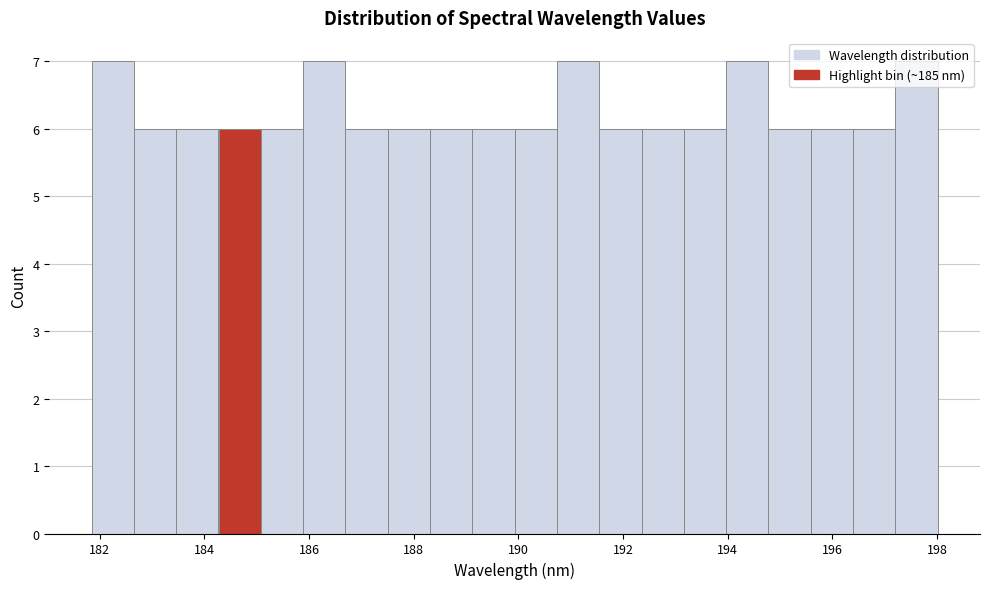

Reading left to right, transcribe this chart: for each bar, give the range it covers on the x-axis and its height. Neither the bar edges nor the heights are printed on the chart, so give them approximately, as read against the axes.

181.8 to 182.6: 7
182.6 to 183.4: 6
183.4 to 184.2: 6
184.2 to 185.0: 6
185.0 to 185.8: 6
185.8 to 186.6: 7
186.6 to 187.6: 6
187.6 to 188.4: 6
188.4 to 189.2: 6
189.2 to 190.0: 6
190.0 to 190.8: 6
190.8 to 191.6: 7
191.6 to 192.4: 6
192.4 to 193.2: 6
193.2 to 194.0: 6
194.0 to 194.8: 7
194.8 to 195.6: 6
195.6 to 196.4: 6
196.4 to 197.2: 6
197.2 to 198.0: 7